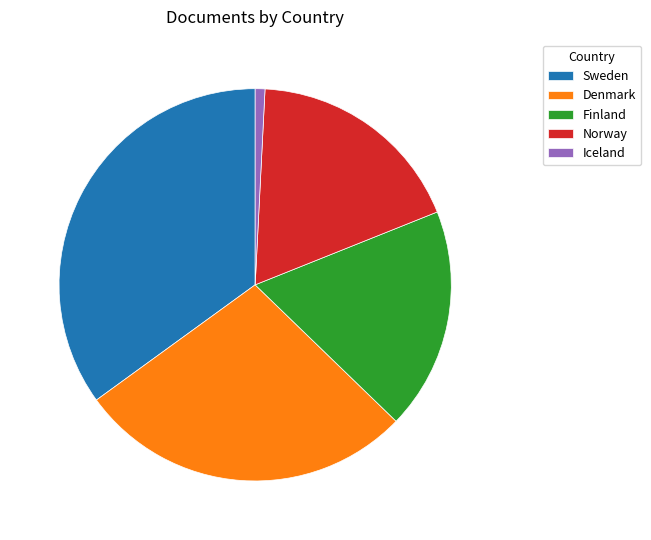

Is Finland the majority of the pie?

No